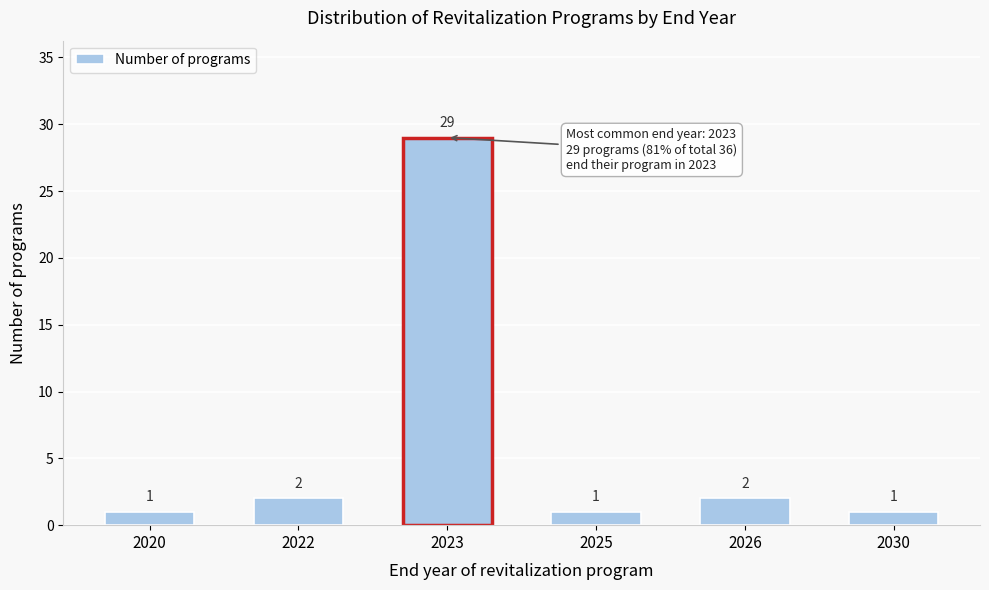

Reading right to left, transcribe all the data shown in this chart.

2030=1	2026=2	2025=1	2023=29	2022=2	2020=1